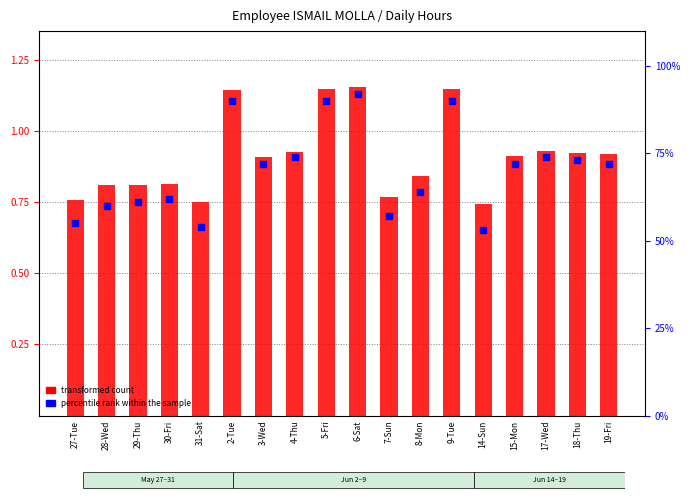

Is the value of percentile rank within the sample at 7-Sun greater than the value of transformed count at 27-Tue?

Yes